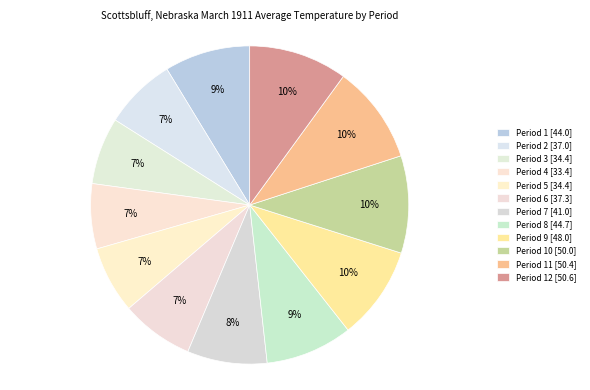

What is the largest slice in the pie chart?

Period 12